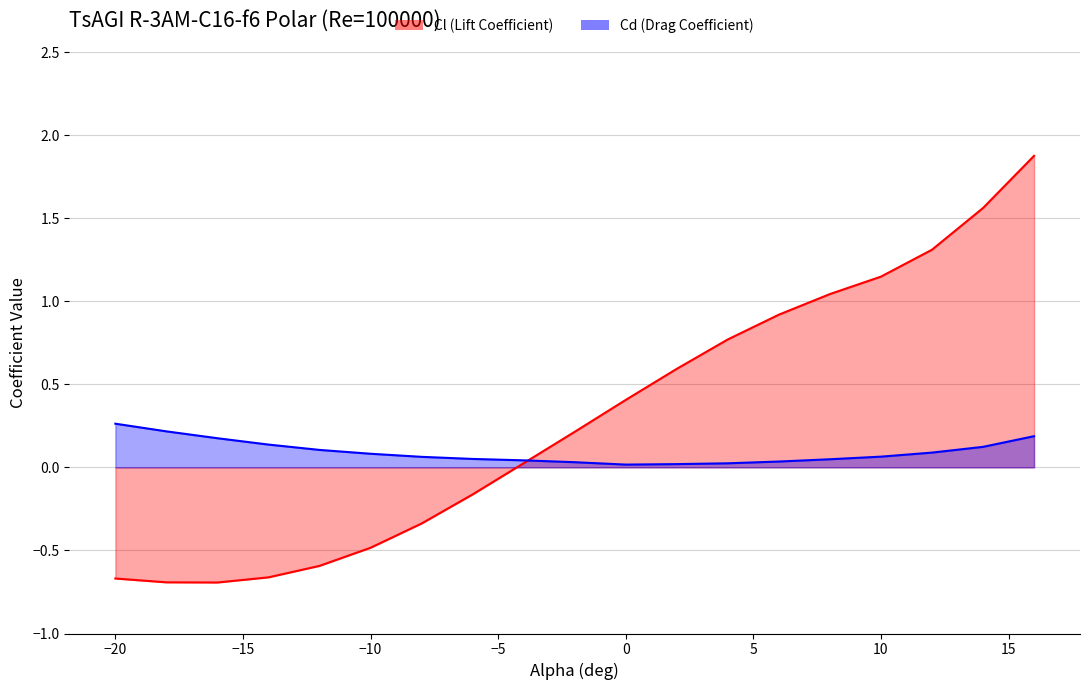

Rank the series by their maximum value, from lowest to highest.

Cd, Cl